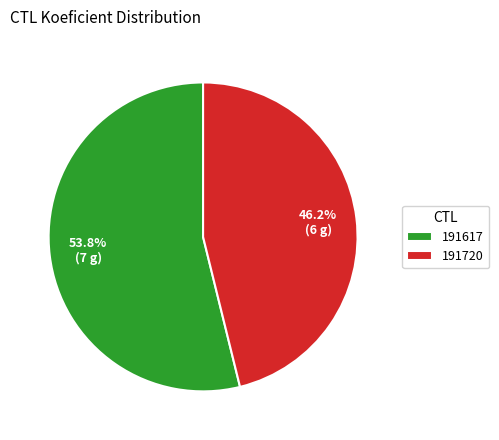

How many segments does this pie chart have?

2